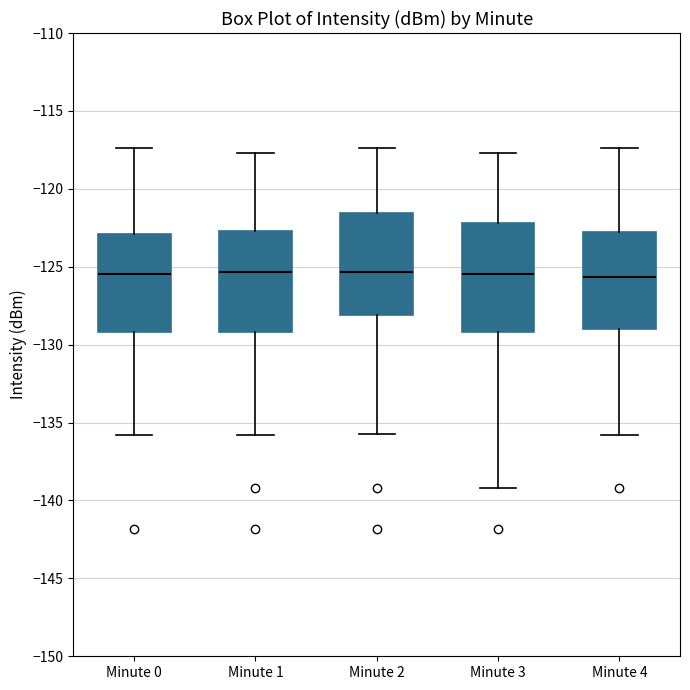

Reading left to right, read every box against the y-axis: the position of its median line, the range the box covers, and the ends of its whiskers. The values are not printed on the chart, so give them approximately, as read against the axis.

Minute 0: median -125.5, box -129.0 to -123.0, whiskers -136.0 to -117.5
Minute 1: median -125.5, box -129.0 to -122.5, whiskers -136.0 to -117.5
Minute 2: median -125.5, box -128.0 to -121.5, whiskers -136.0 to -117.5
Minute 3: median -125.5, box -129.0 to -122.0, whiskers -139.0 to -117.5
Minute 4: median -125.5, box -129.0 to -122.5, whiskers -136.0 to -117.5